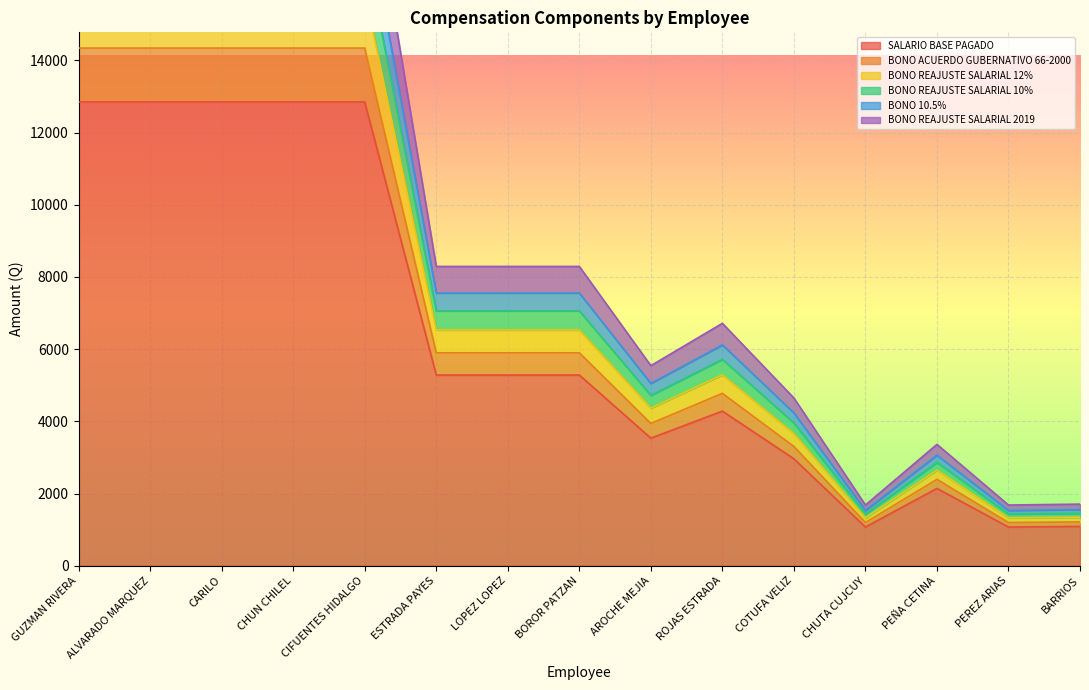

What is the minimum value for SALARIO BASE PAGADO?

1071.0